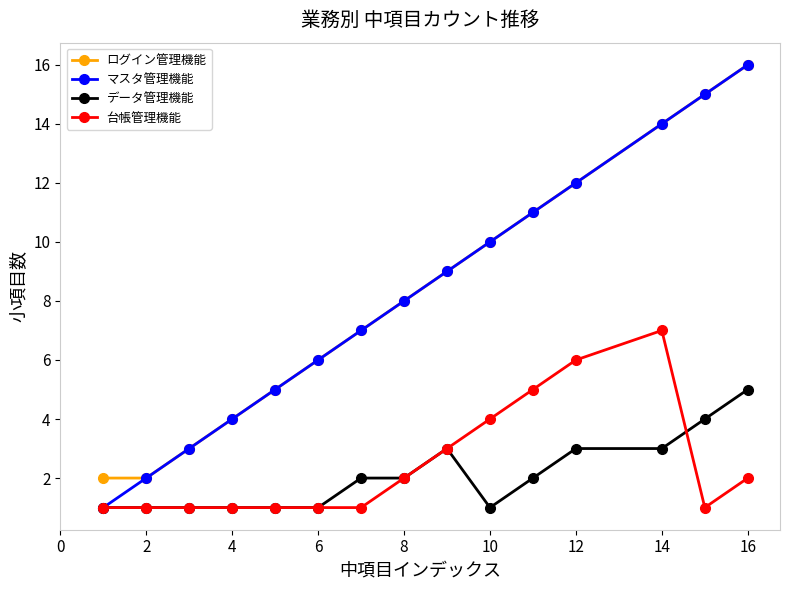

What is the value of the ログイン管理機能 point at the 13th from the left?

14